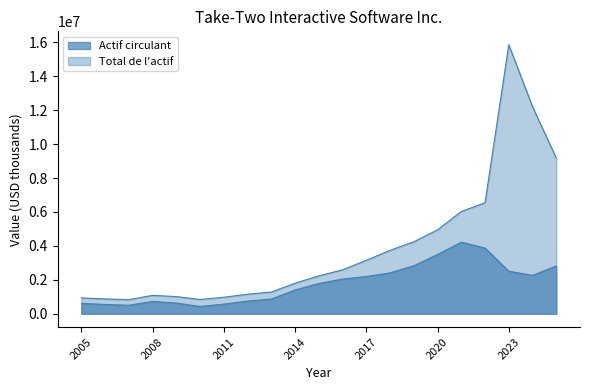

What is the greatest value displayed?

15862100